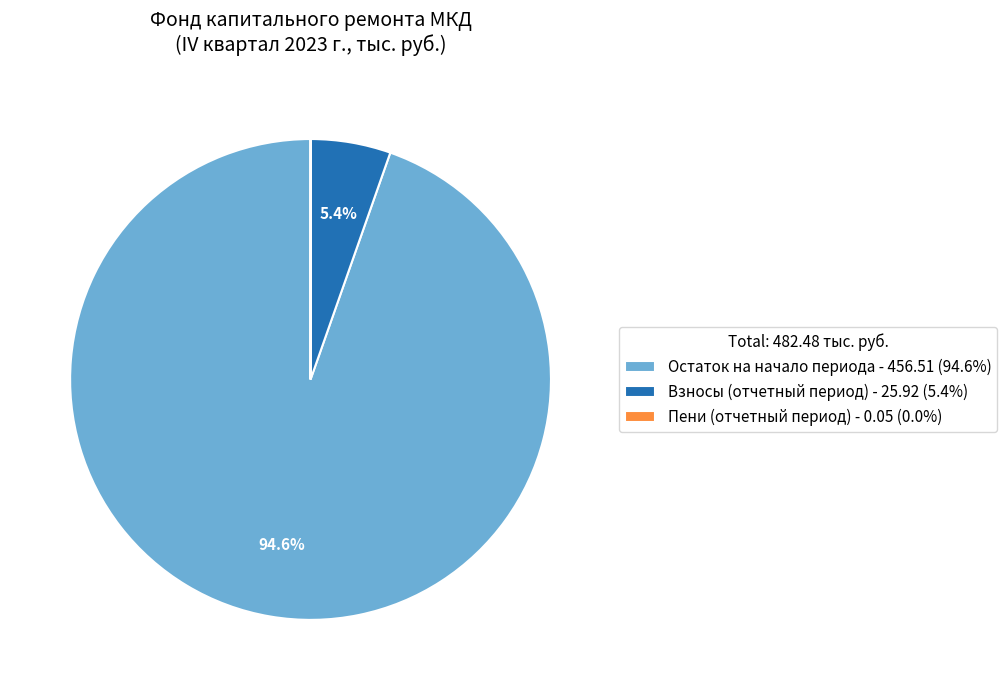

Is there any slice that represents more than half of the pie?

Yes